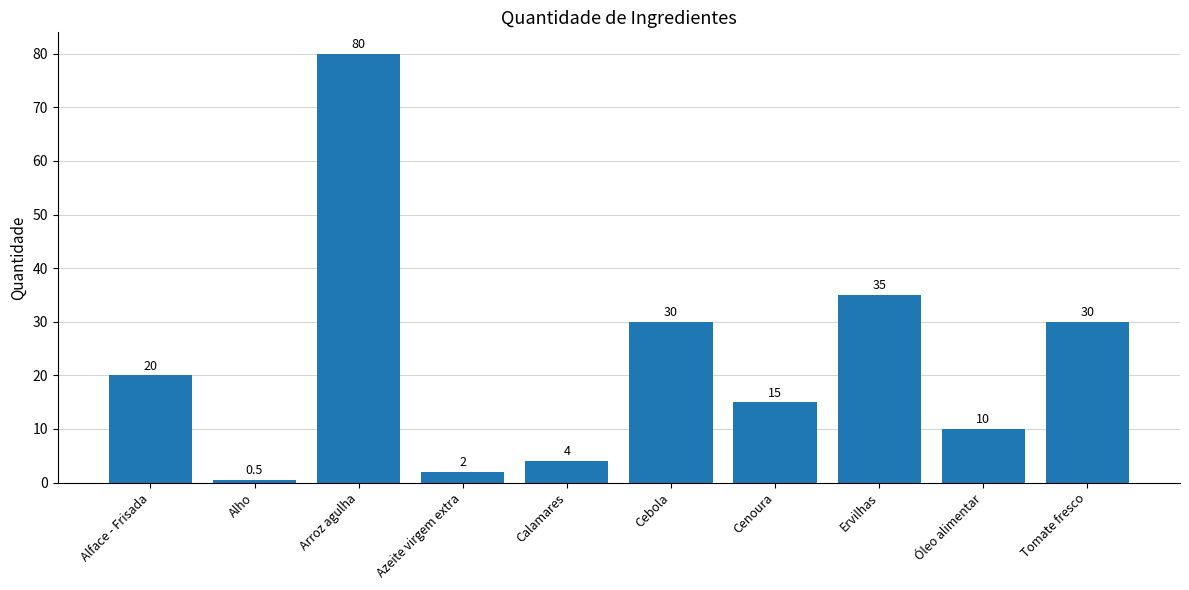

Does the chart contain stacked bars?

No